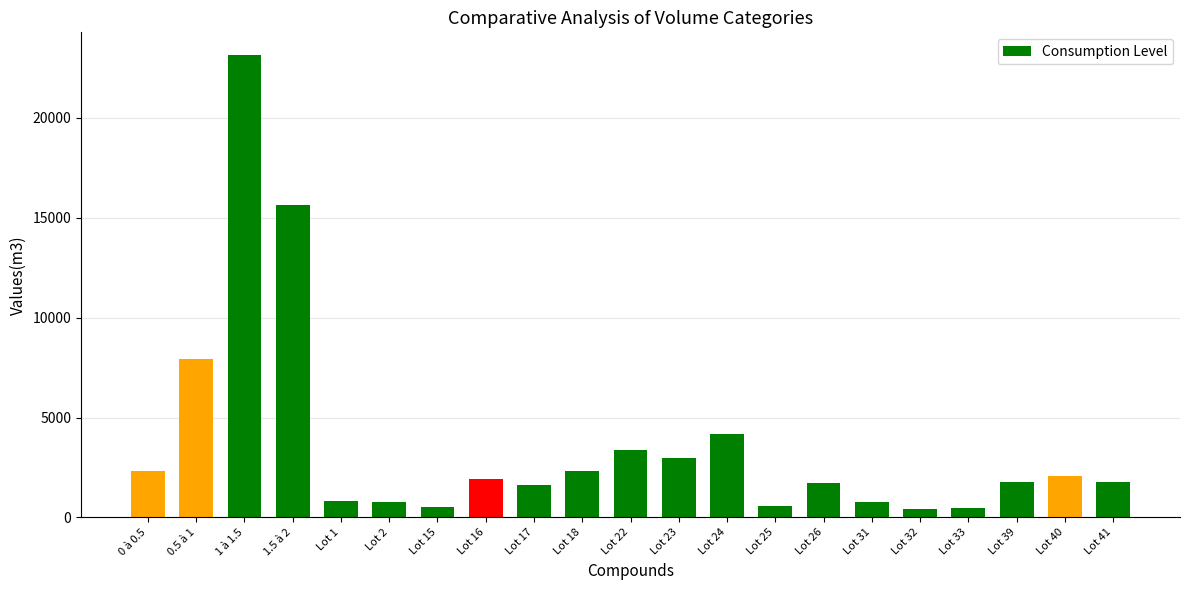

What is the label of the 15th bar from the left?

Lot 26